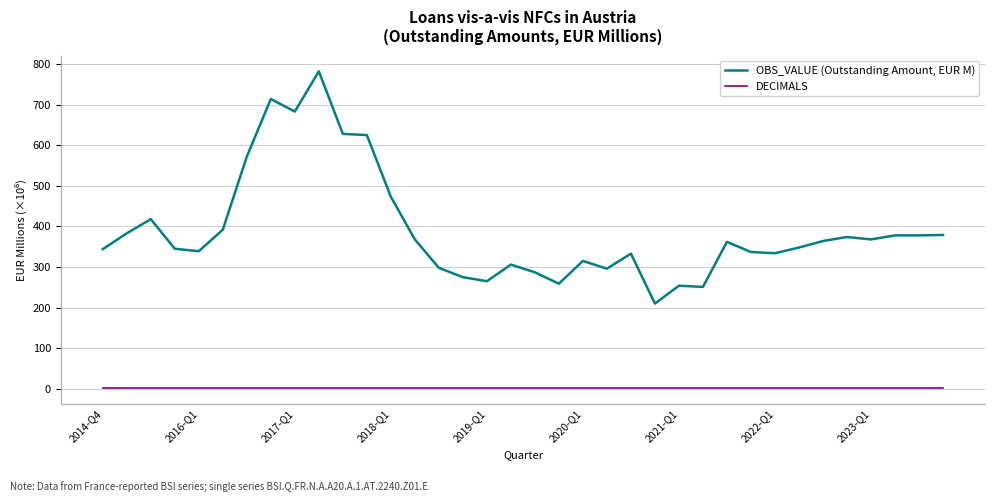

What is the difference between the maximum and second lowest values in the OBS_VALUE (Outstanding Amount, EUR M) series?

531